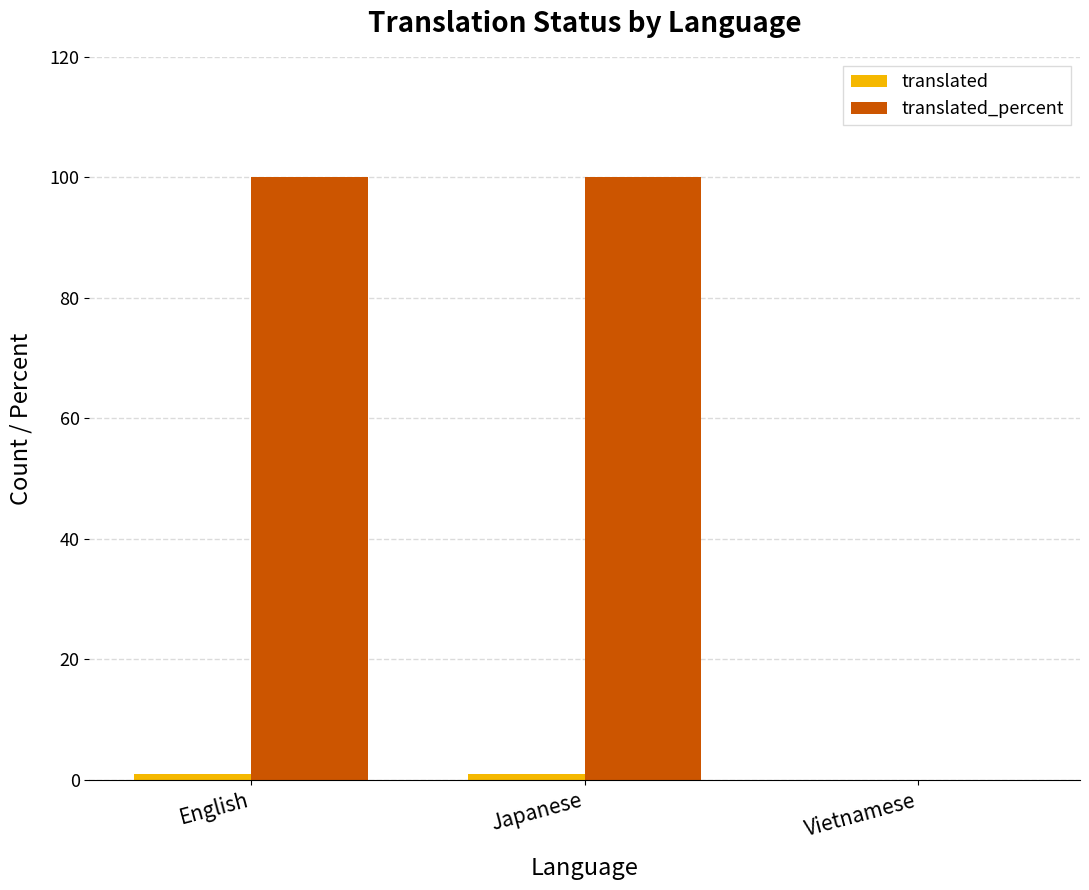

What is the maximum value shown in the chart?

100